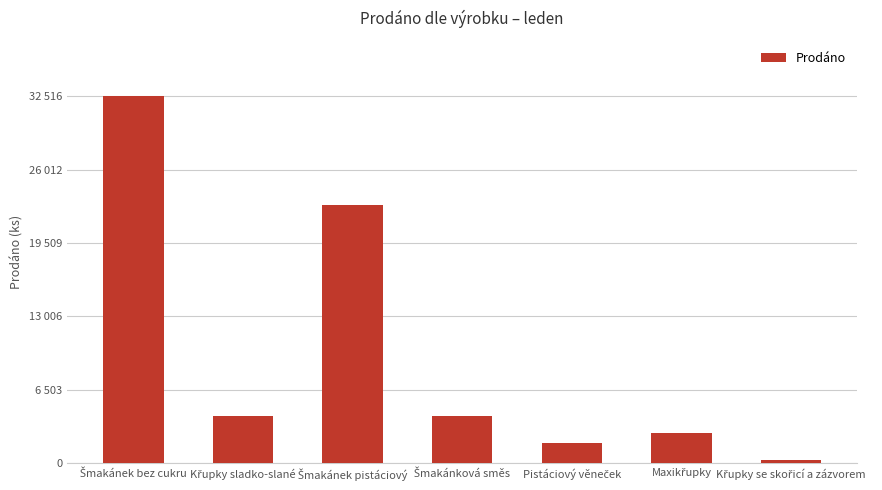

At which category does the chart reach its minimum across all series?

Křupky se skořicí a zázvorem